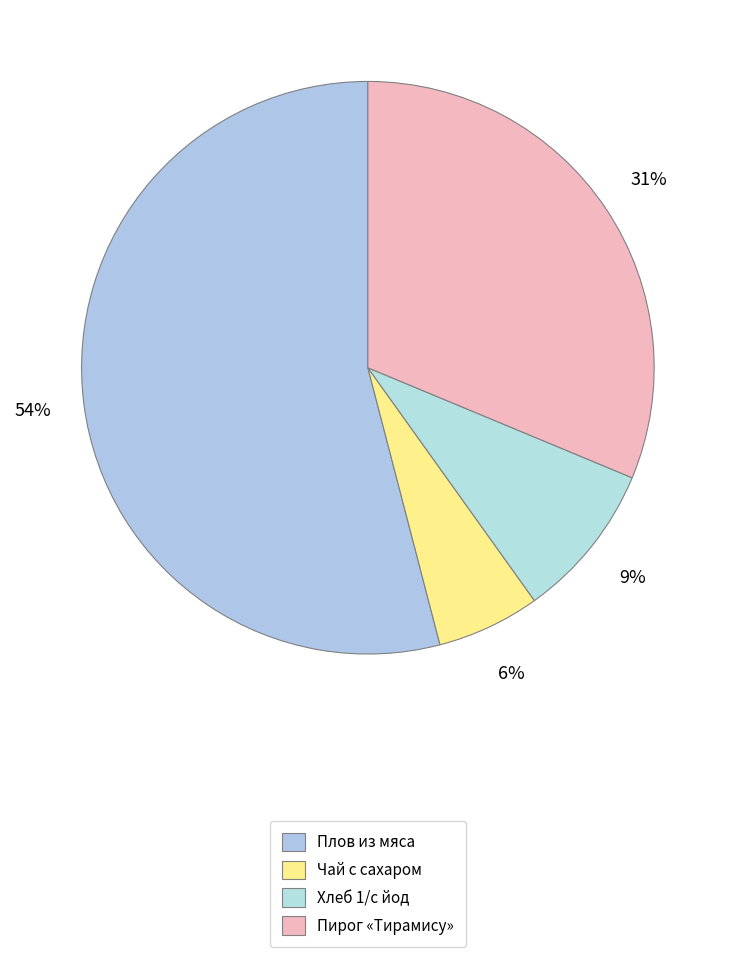

Is it true that Хлеб 1/с йод is 2% of the pie?

False